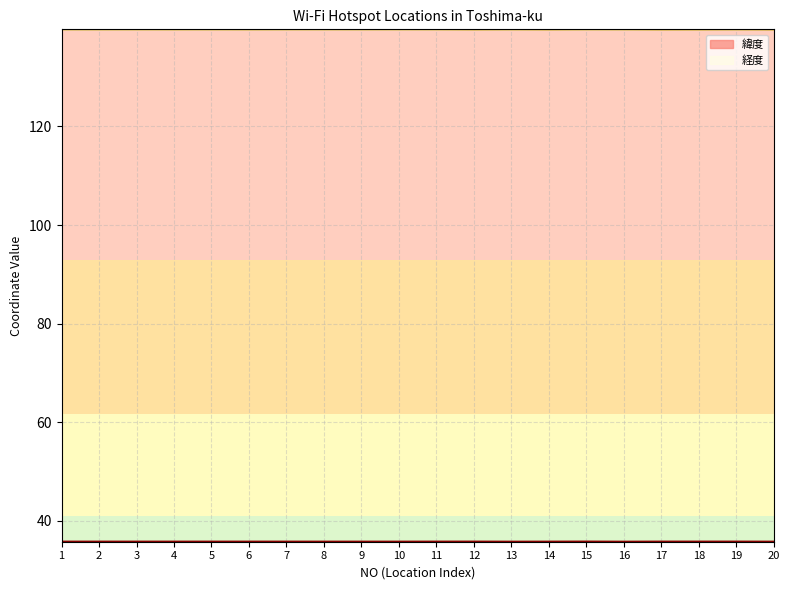

Is the value of 緯度 at 15 greater than the value of 経度 at 3?

No